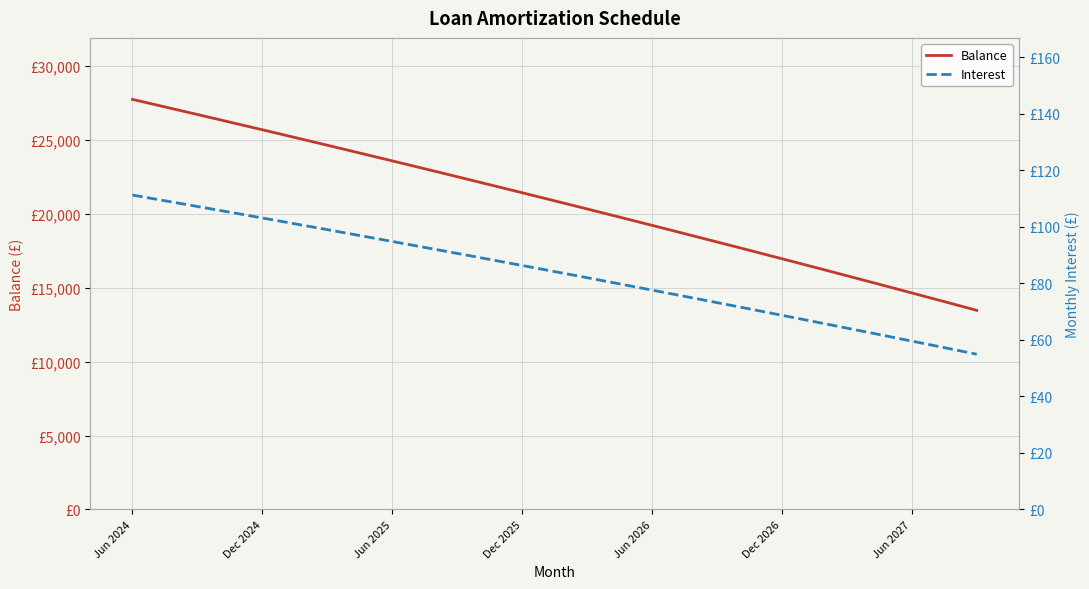

True or false: Interest and Balance cross at least once.

False